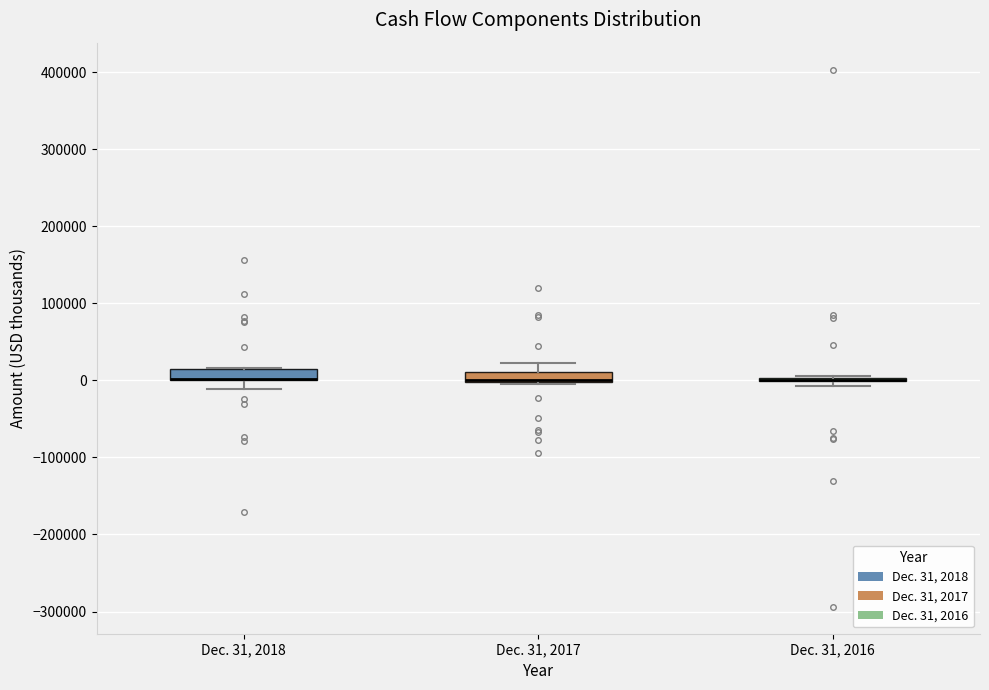

Where is the upper edge of the box for Dec. 31, 2018 on the y-axis? The values are not printed on the chart, so give them approximately, as read against the axis.

10000